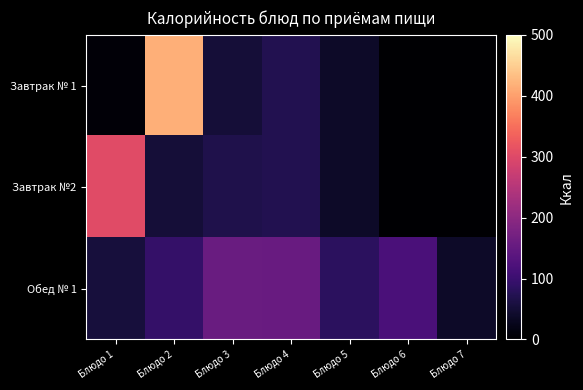

Reading left to right, extract all data points from this chart.

Завтрак № 1: Блюдо 1=6.8	Блюдо 2=417.5	Блюдо 3=51.9	Блюдо 4=70.3	Блюдо 5=38.6	Блюдо 6=0.0	Блюдо 7=0.0
Завтрак №2: Блюдо 1=304.3	Блюдо 2=51.9	Блюдо 3=66.6	Блюдо 4=70.3	Блюдо 5=38.6	Блюдо 6=0.0	Блюдо 7=0.0
Обед № 1: Блюдо 1=56.6	Блюдо 2=92.3	Блюдо 3=156.3	Блюдо 4=156.0	Блюдо 5=83.8	Блюдо 6=117.2	Блюдо 7=38.6